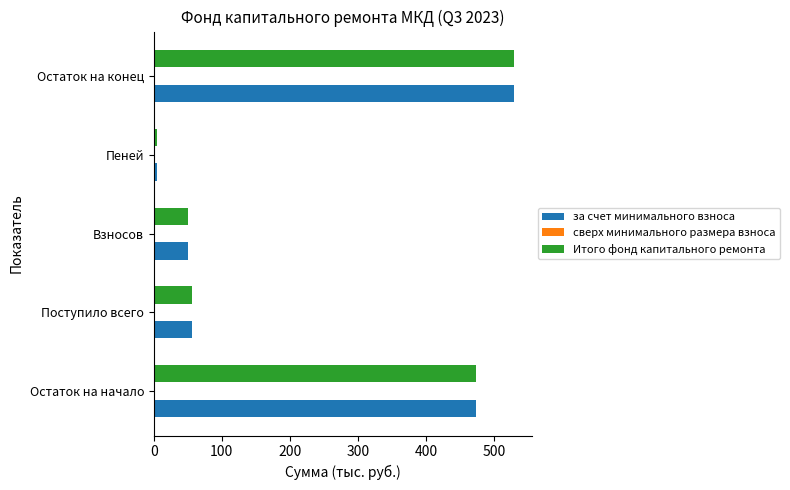

At which category is the sum across all series the highest?

Остаток на конец